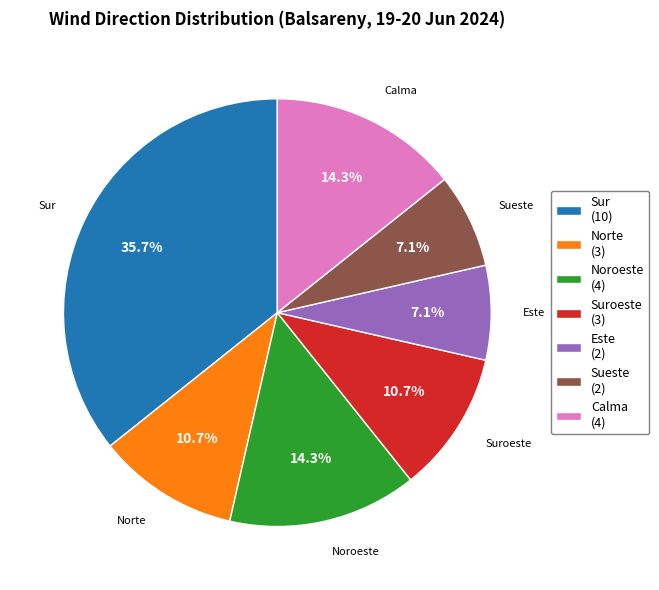

What percentage is the Norte slice, to the nearest percent?

11%